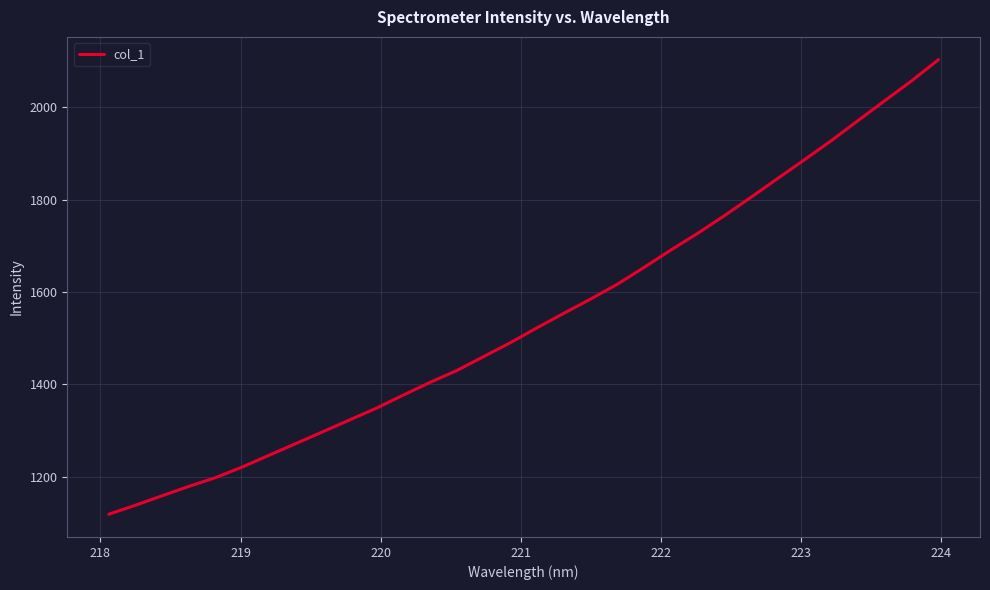

What is the average value?

1543.6